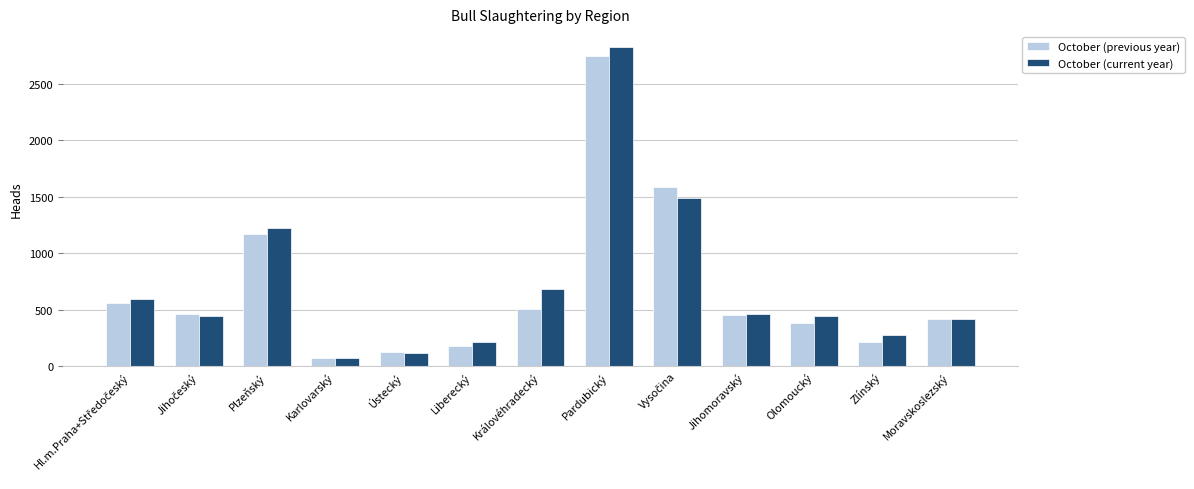

Which series changed the most between Pardubický and Zlínský?

October (current year)